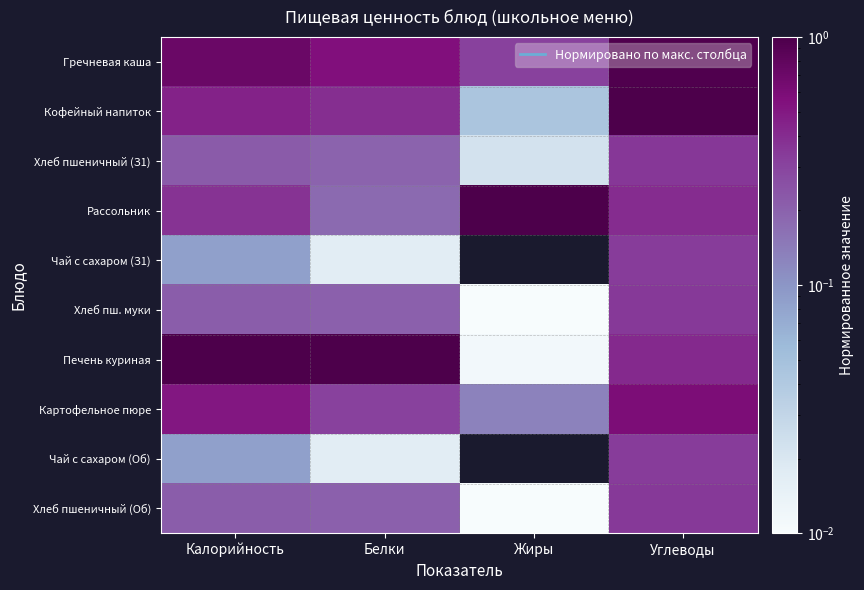

What is the spread (max minus min) of values at Жиры?

1.0